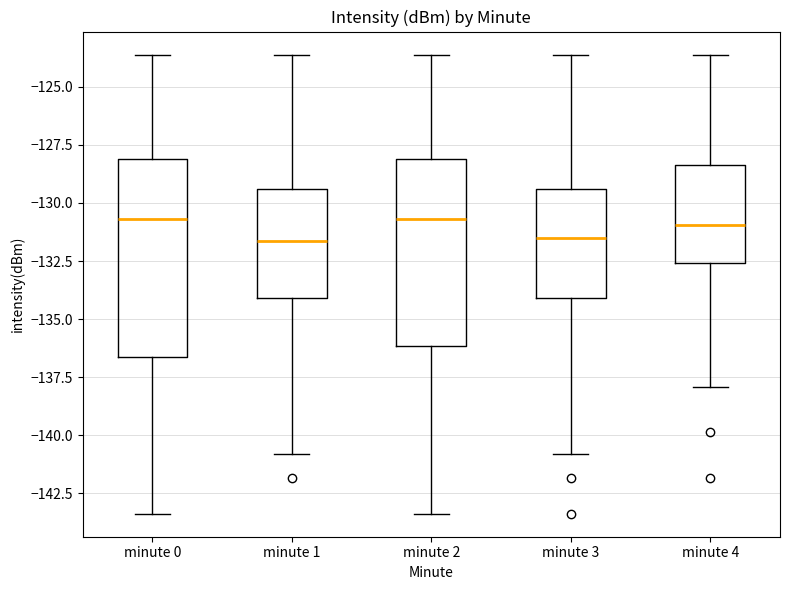

Reading left to right, read every box against the y-axis: the position of its median line, the range the box covers, and the ends of its whiskers. The values are not printed on the chart, so give them approximately, as read against the axis.

minute 0: median -130.5, box -136.5 to -128.0, whiskers -143.5 to -123.5
minute 1: median -131.5, box -134.0 to -129.5, whiskers -141.0 to -123.5
minute 2: median -130.5, box -136.0 to -128.0, whiskers -143.5 to -123.5
minute 3: median -131.5, box -134.0 to -129.5, whiskers -141.0 to -123.5
minute 4: median -131.0, box -132.5 to -128.5, whiskers -138.0 to -123.5